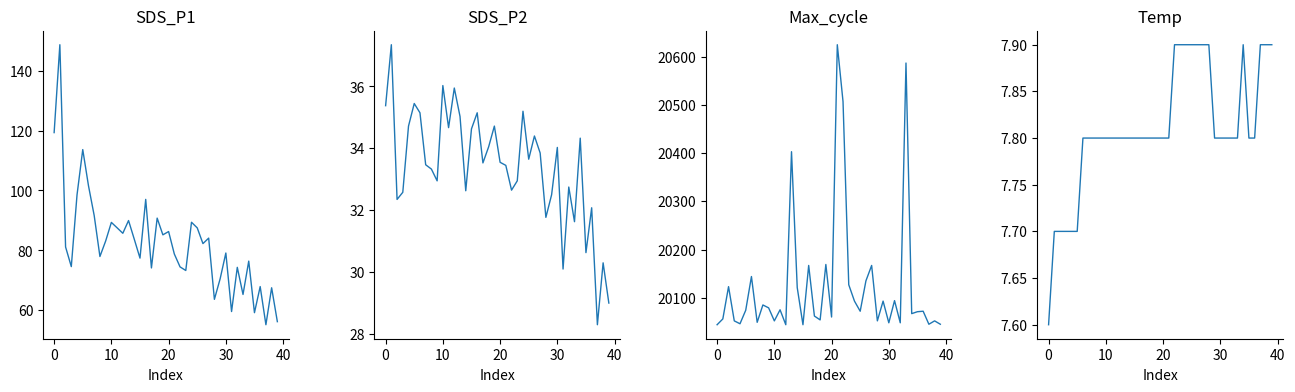

Does the chart have visible grid lines?

No